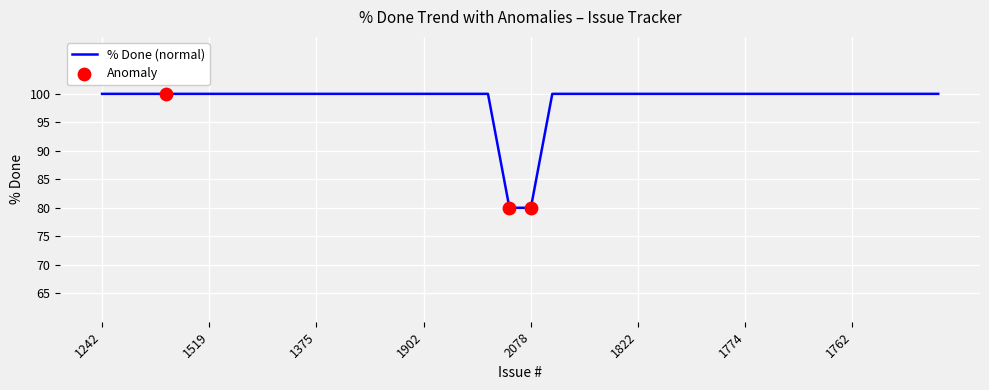

What is the minimum value shown in the chart?

80